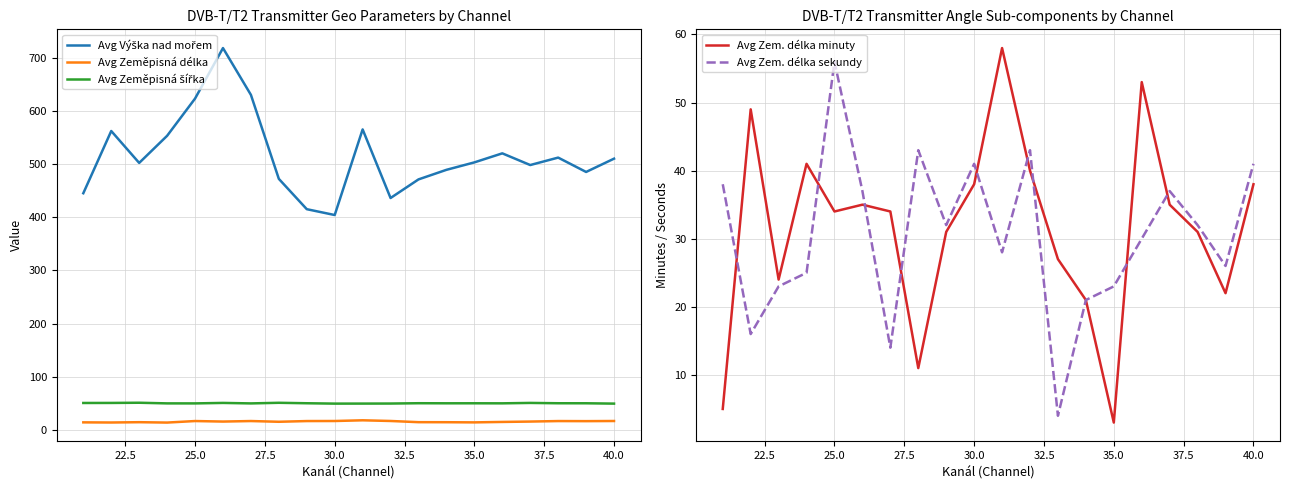

What is the maximum value for Avg Zem. délka minuty?

58